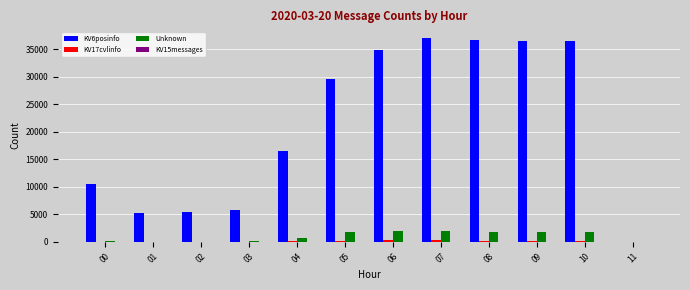

Count the number of categories in the chart.

12